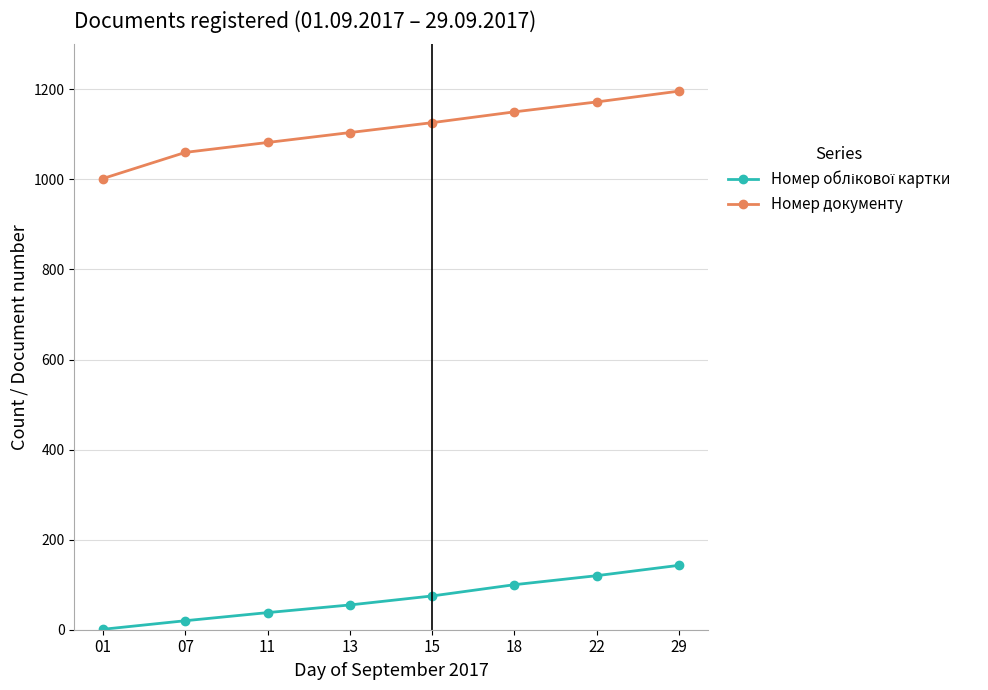

What is the sum of all Номер документу values?

8892